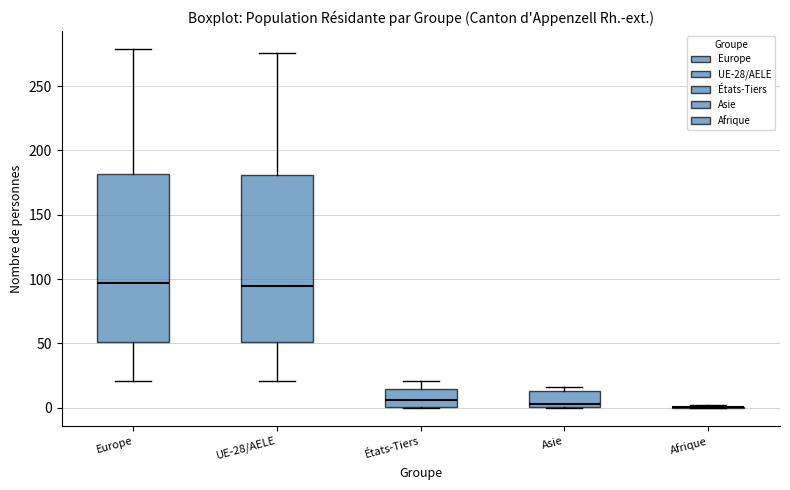

Reading left to right, read every box against the y-axis: the position of its median line, the range the box covers, and the ends of its whiskers. The values are not printed on the chart, so give them approximately, as read against the axis.

Europe: median 95, box 50 to 180, whiskers 20 to 280
UE-28/AELE: median 95, box 50 to 180, whiskers 20 to 275
États-Tiers: median 5, box 0 to 15, whiskers 0 to 20
Asie: median 5, box 0 to 15, whiskers 0 to 15 (just above the box's upper edge)
Afrique: box collapsed to a line at 0, whiskers 0 to 0